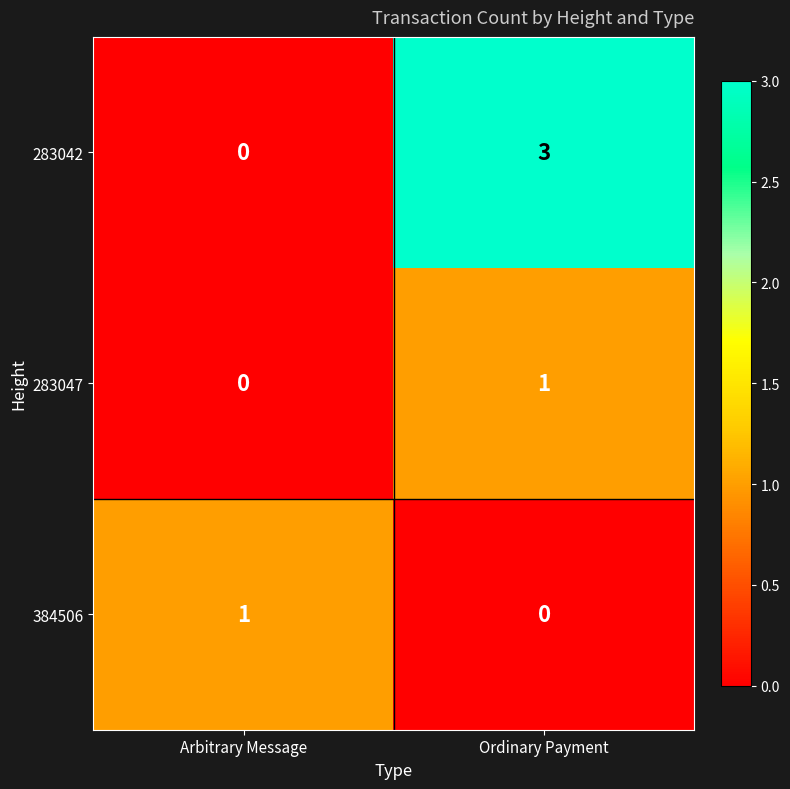

Which series has the widest spread of values?

283042